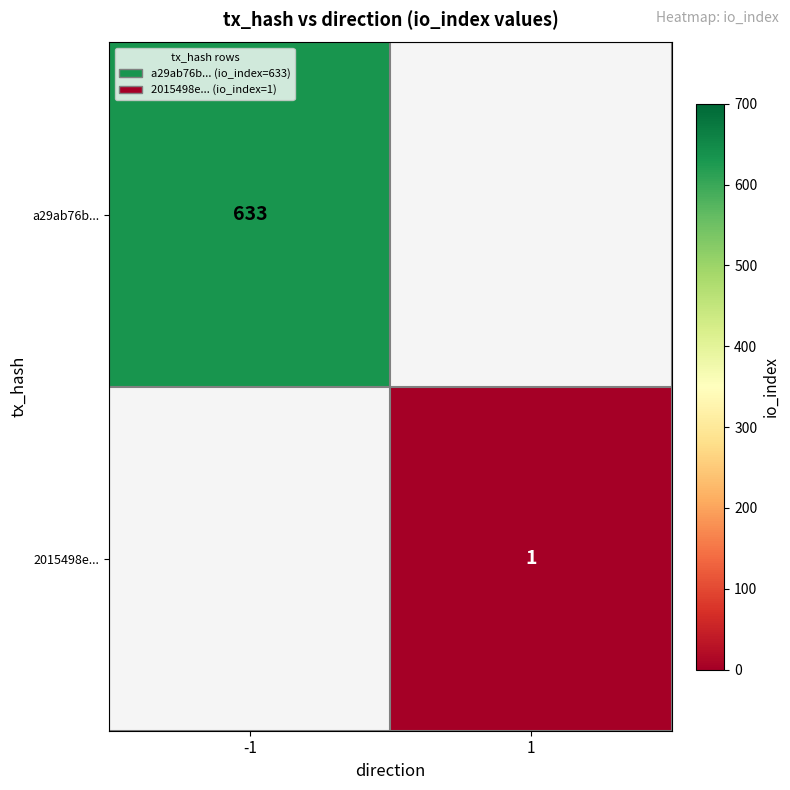

Is it true that a29ab76b... equals 1112 at -1?

False